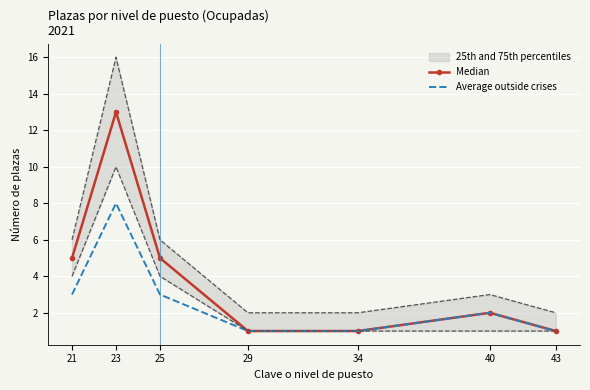

Which category has the highest value across all series?

23